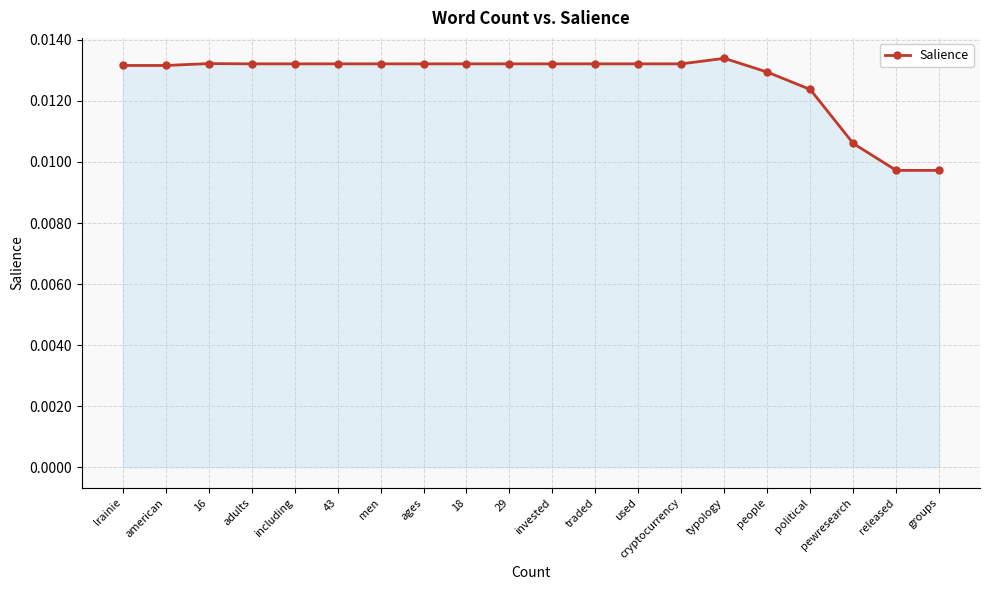

Count the values in the range 0 to 1.

20